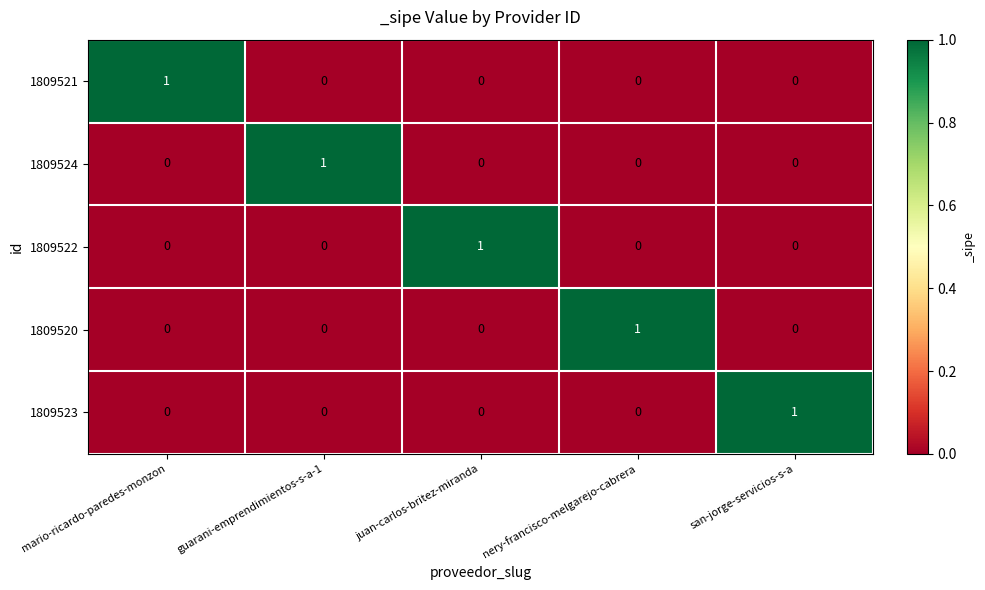

Is it true that 1809523 equals 2 at san-jorge-servicios-s-a?

False